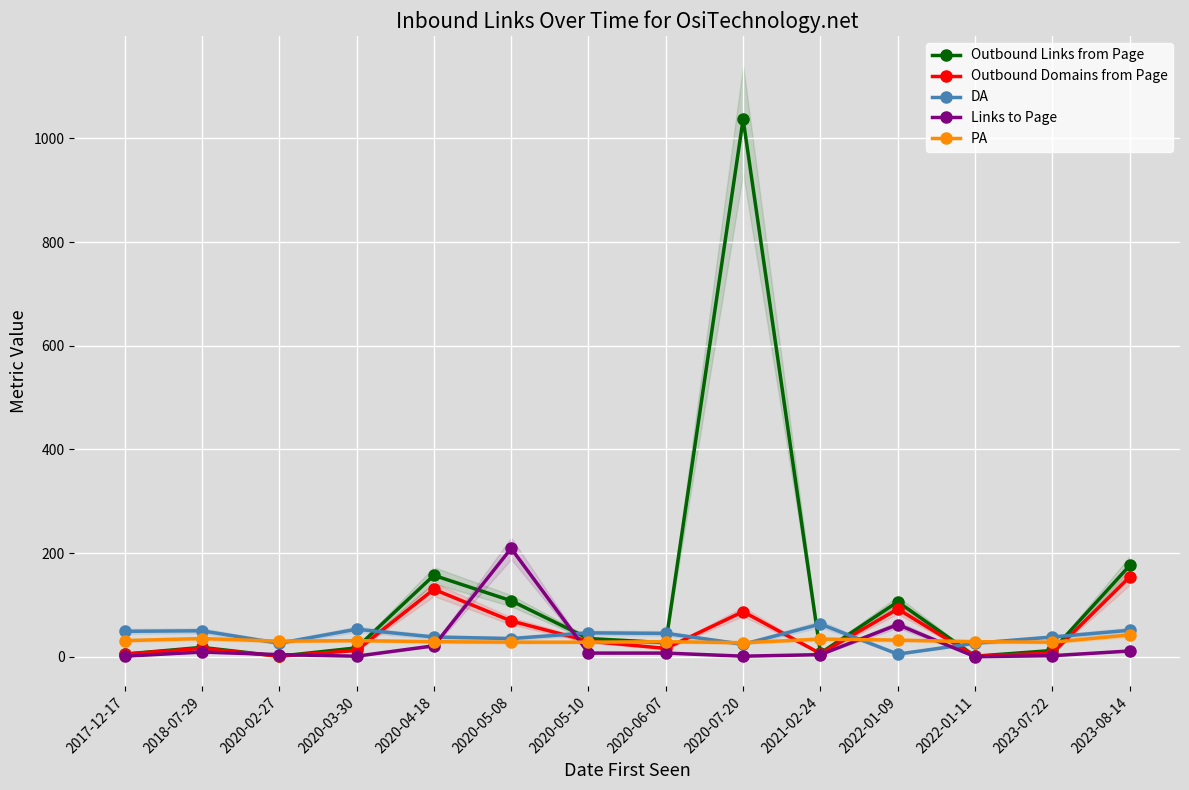

At which category does the chart reach its minimum across all series?

2022-01-11